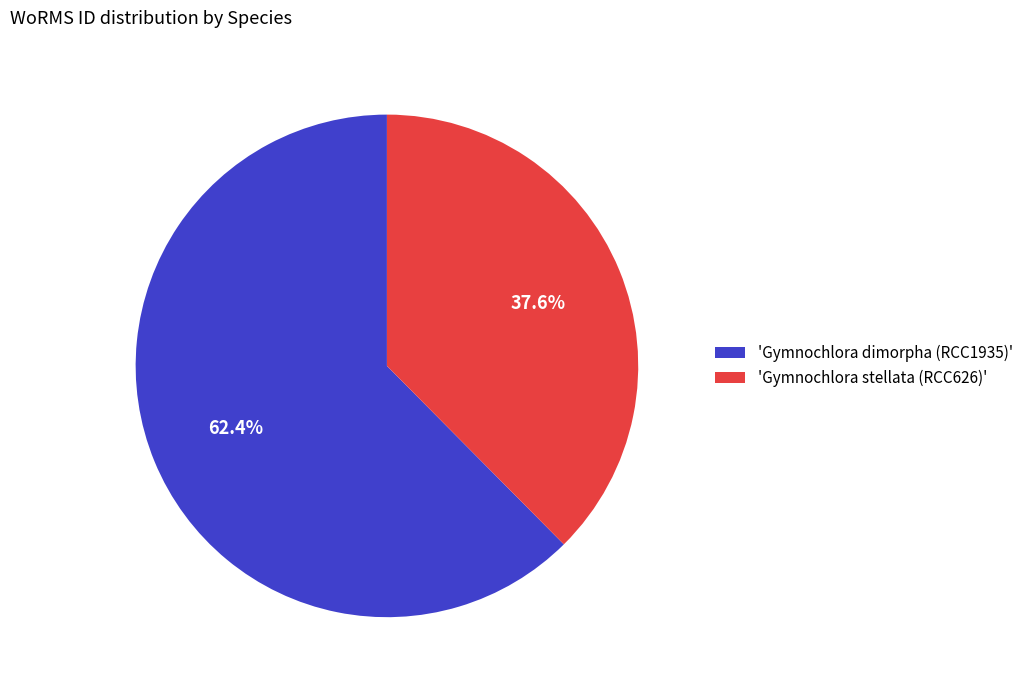

Count the number of slices in the pie.

2